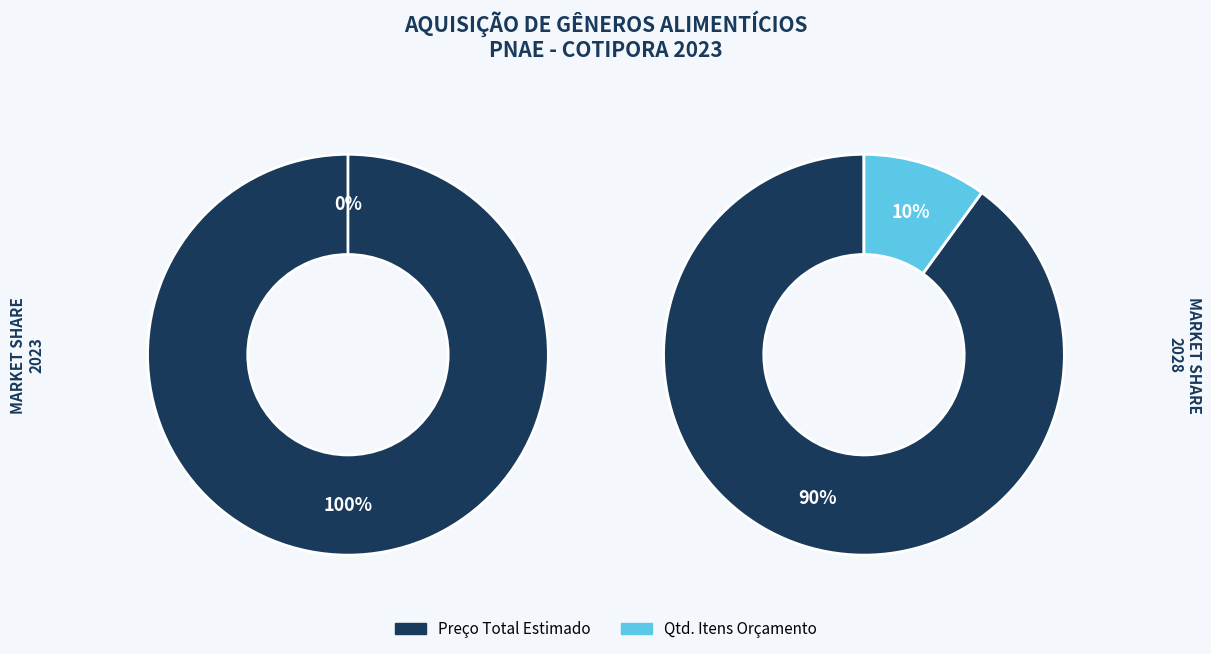

What percentage do Preço Total Estimado and Qtd. Itens Orçamento together represent?

100.0%